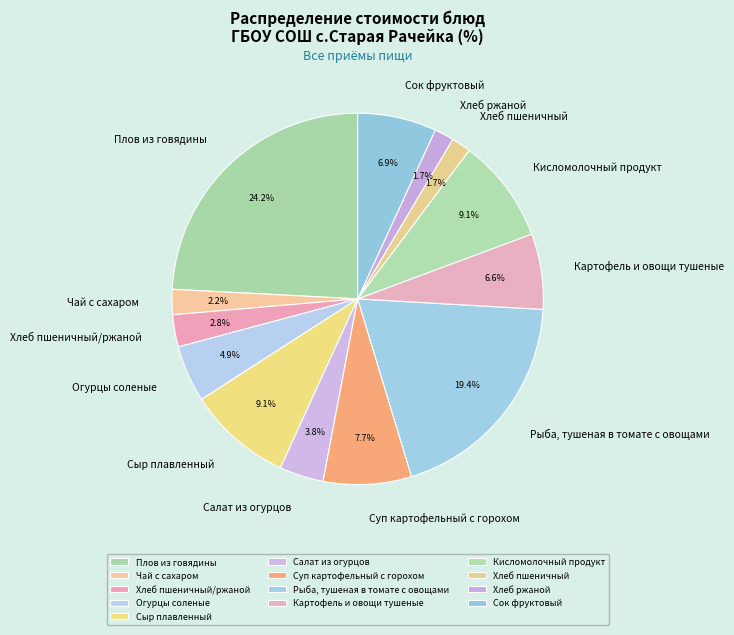

True or false: Плов из говядины accounts for 18% of the total.

False